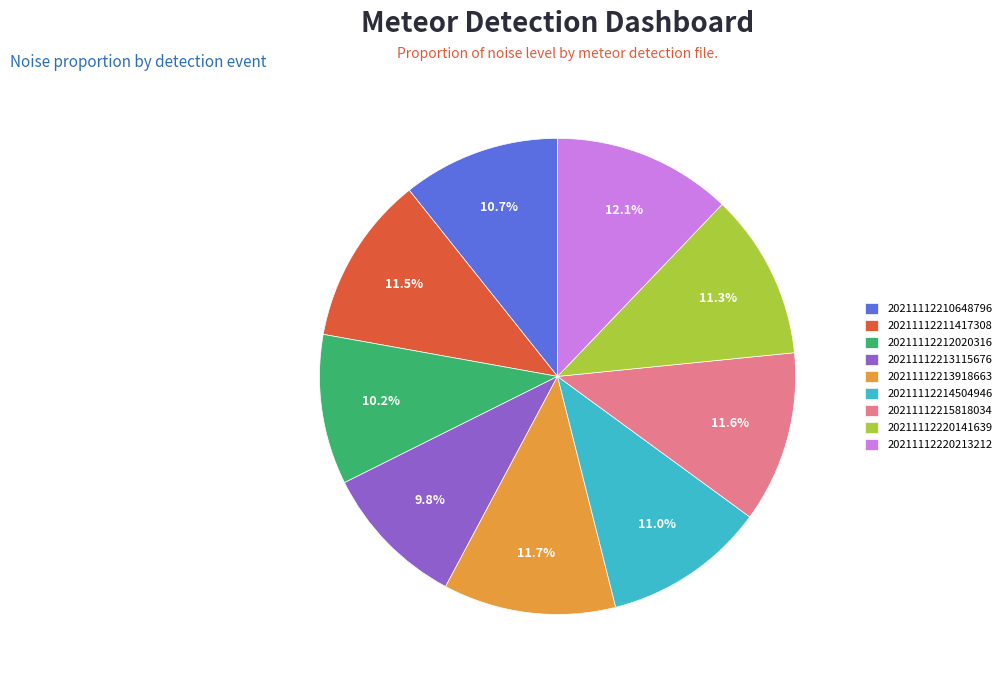

What percentage is NOT represented by 20211112220213212?

87.9%